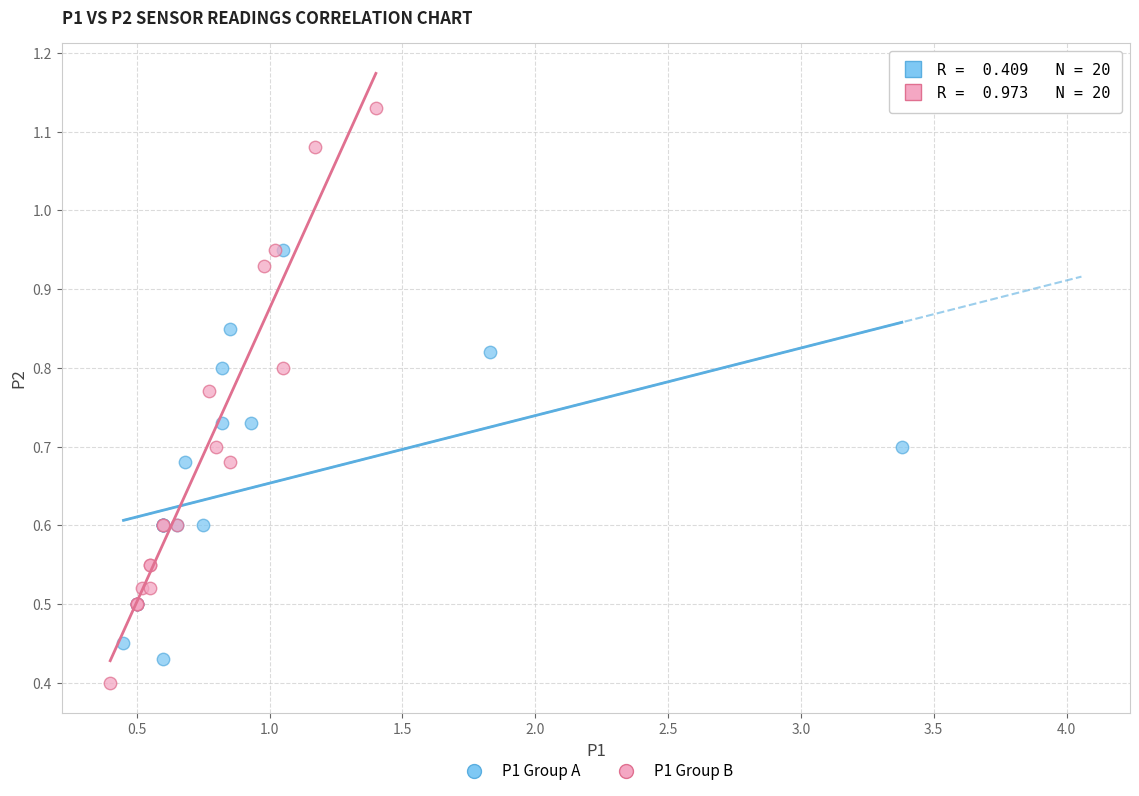

Which series has the widest spread of Y values?

P1 Group B